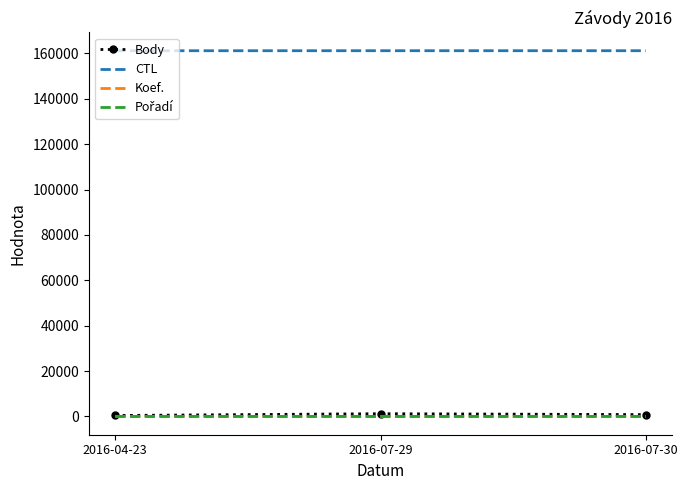

What is the lowest value of the CTL series?

161203